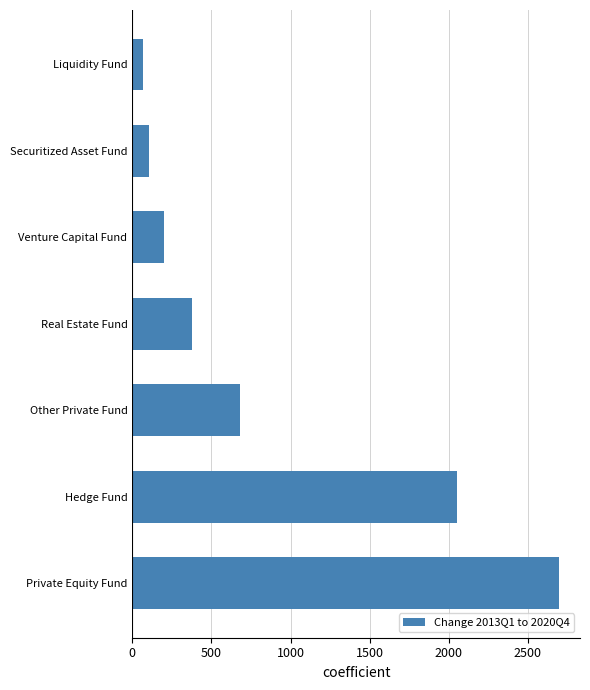

Reading bottom to top, what are all the values shown in this chart?

2694	2050	680	380	197	104	66